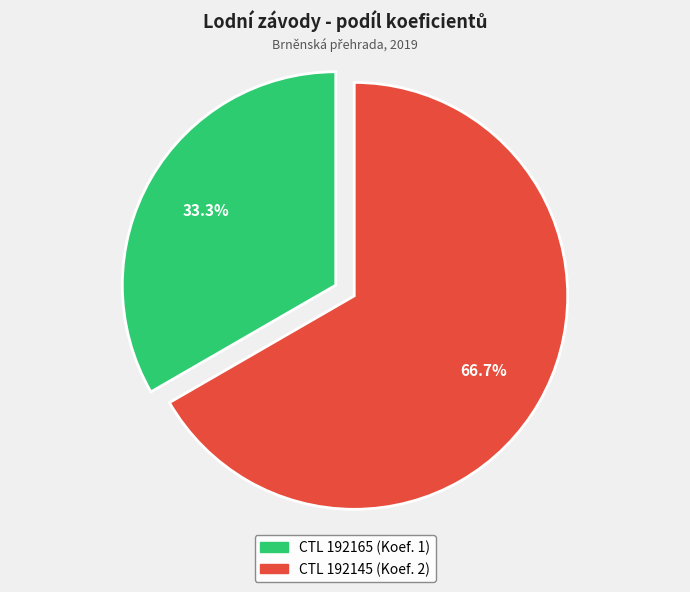

How many segments does this pie chart have?

2